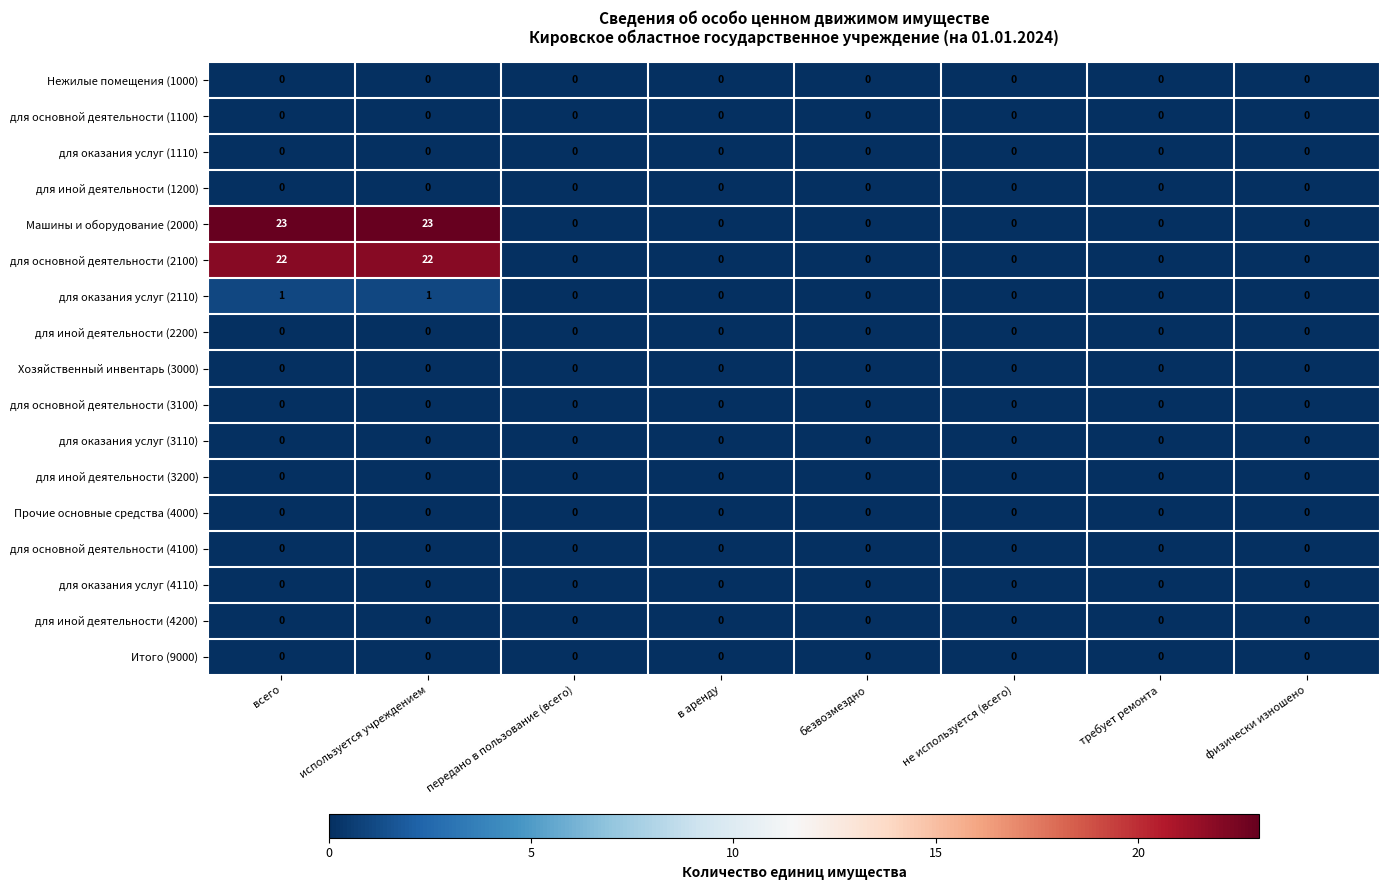

Which series has the largest range (max minus min)?

Машины и оборудование (2000)